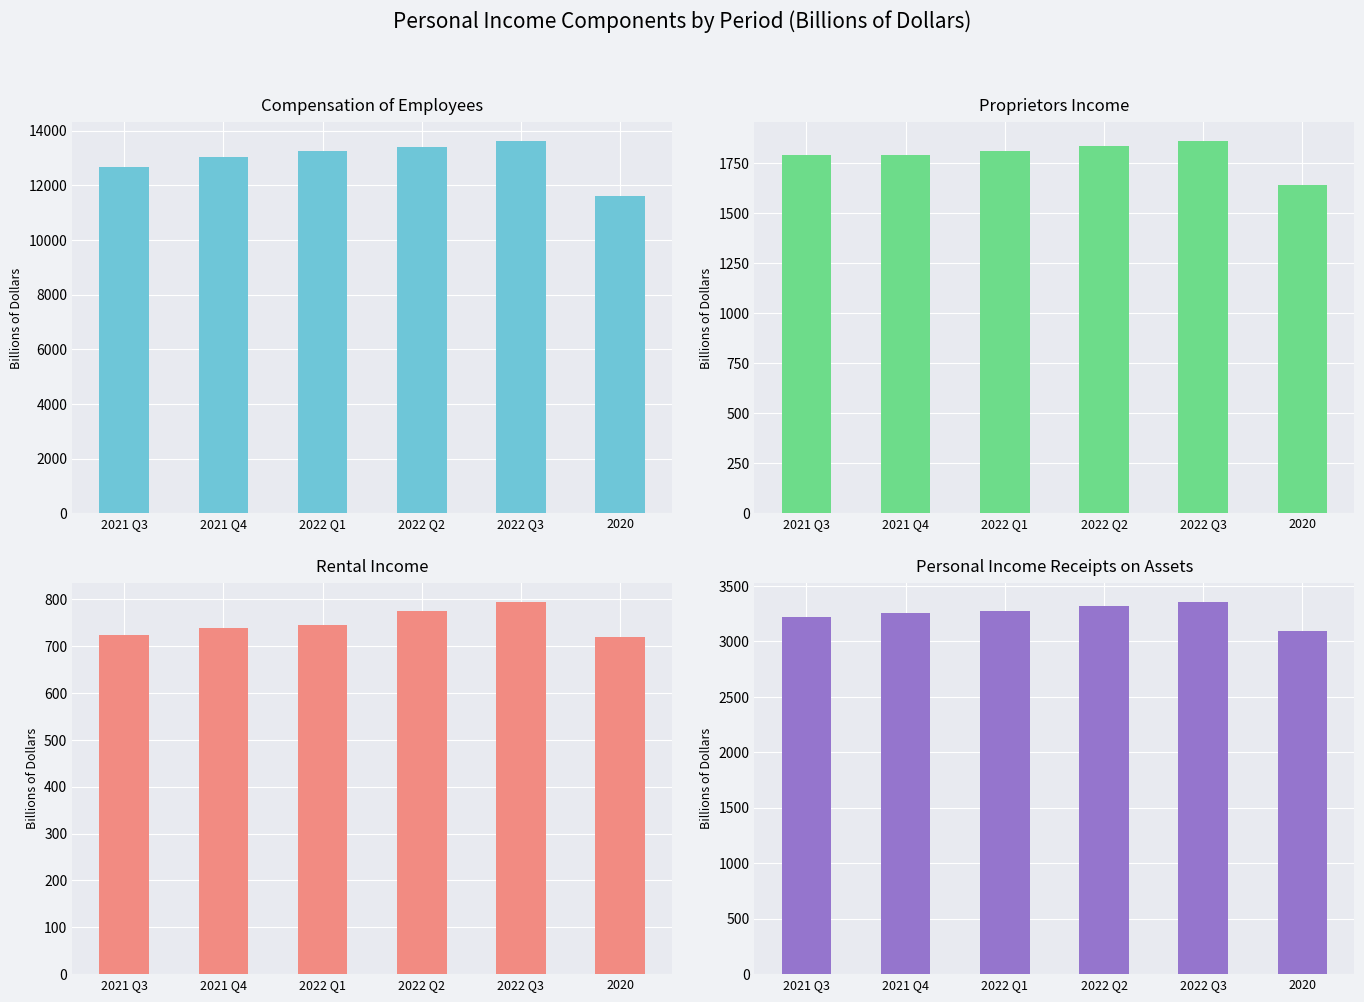

Reading right to left, transcribe all the data shown in this chart.

Compensation of employees: 2020=11592.7	2022 Q3=13632.1	2022 Q2=13415.2	2022 Q1=13259.7	2021 Q4=13044.4	2021 Q3=12681.3
Proprietors income: 2020=1643.1	2022 Q3=1863.5	2022 Q2=1835.4	2022 Q1=1811.4	2021 Q4=1789.8	2021 Q3=1792.7
Rental income: 2020=719.8	2022 Q3=794.9	2022 Q2=775.9	2022 Q1=744.9	2021 Q4=739.6	2021 Q3=722.7
Personal income receipts on assets: 2020=3095.4	2022 Q3=3358.8	2022 Q2=3323.0	2022 Q1=3269.9	2021 Q4=3258.5	2021 Q3=3222.9